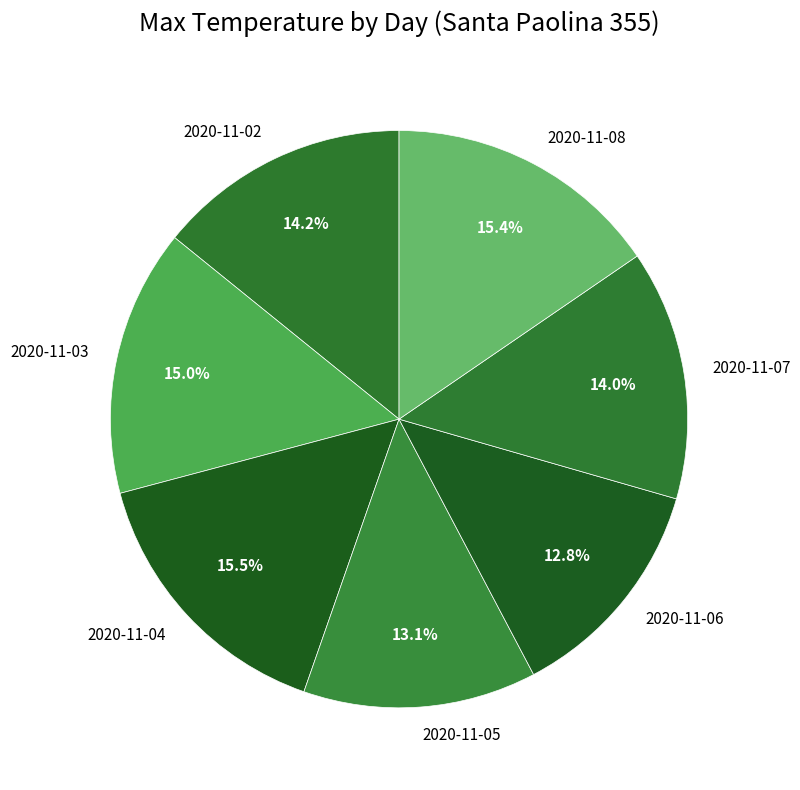

To the nearest percent, what percentage of the pie is 2020-11-07?

14%